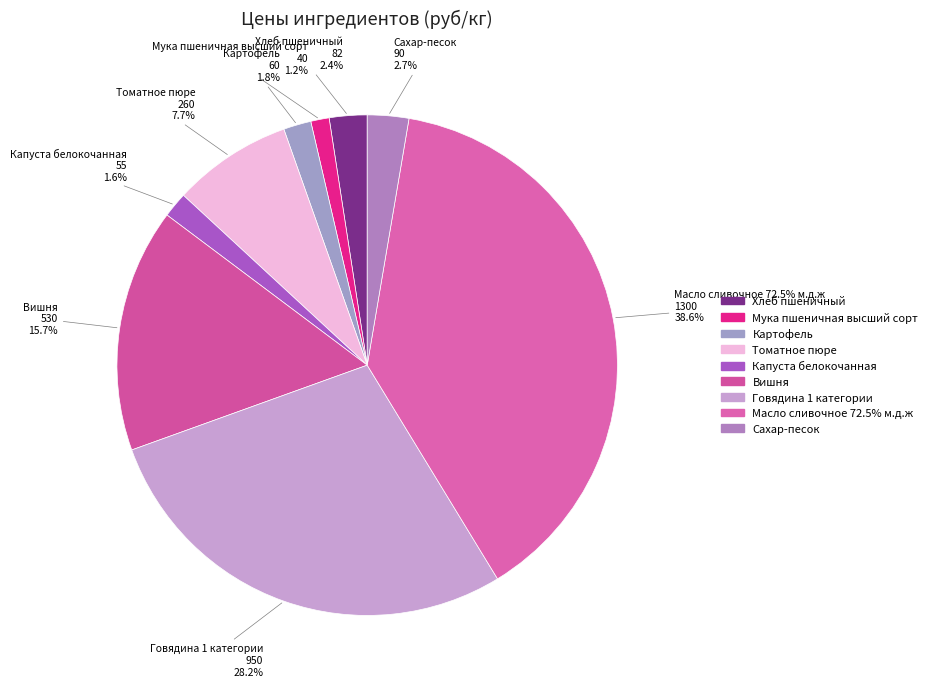

Between Масло сливочное 72.5% м.д.ж and Говядина 1 категории, which is larger?

Масло сливочное 72.5% м.д.ж